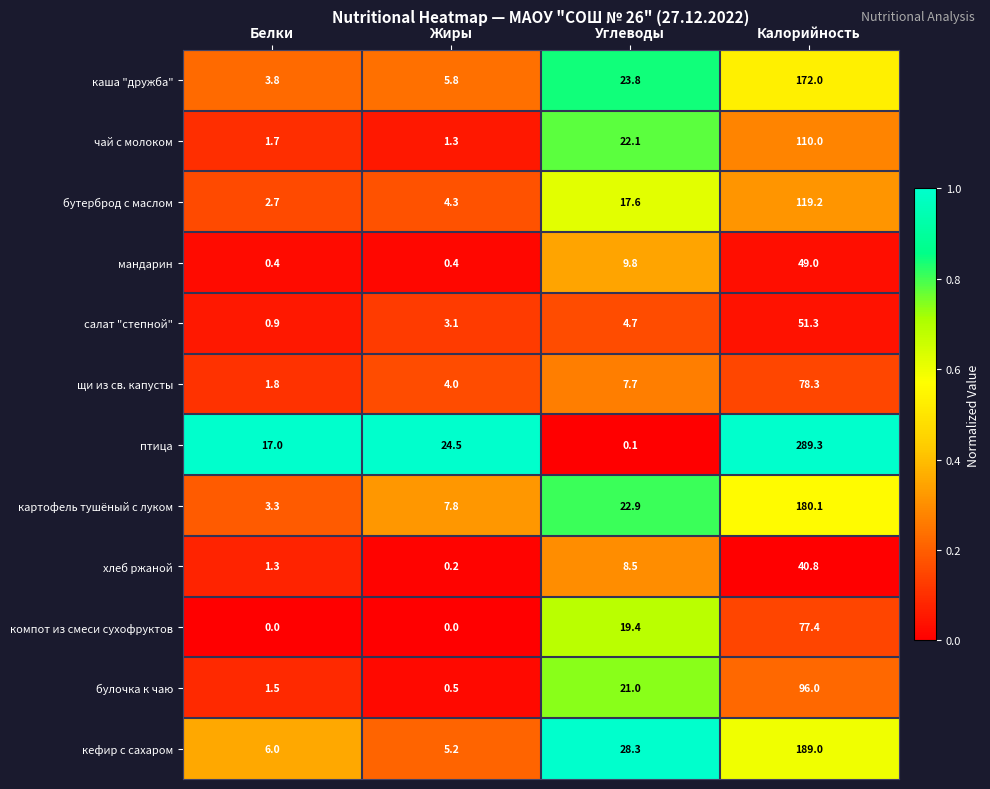

Which category has the highest value across all series?

Калорийность